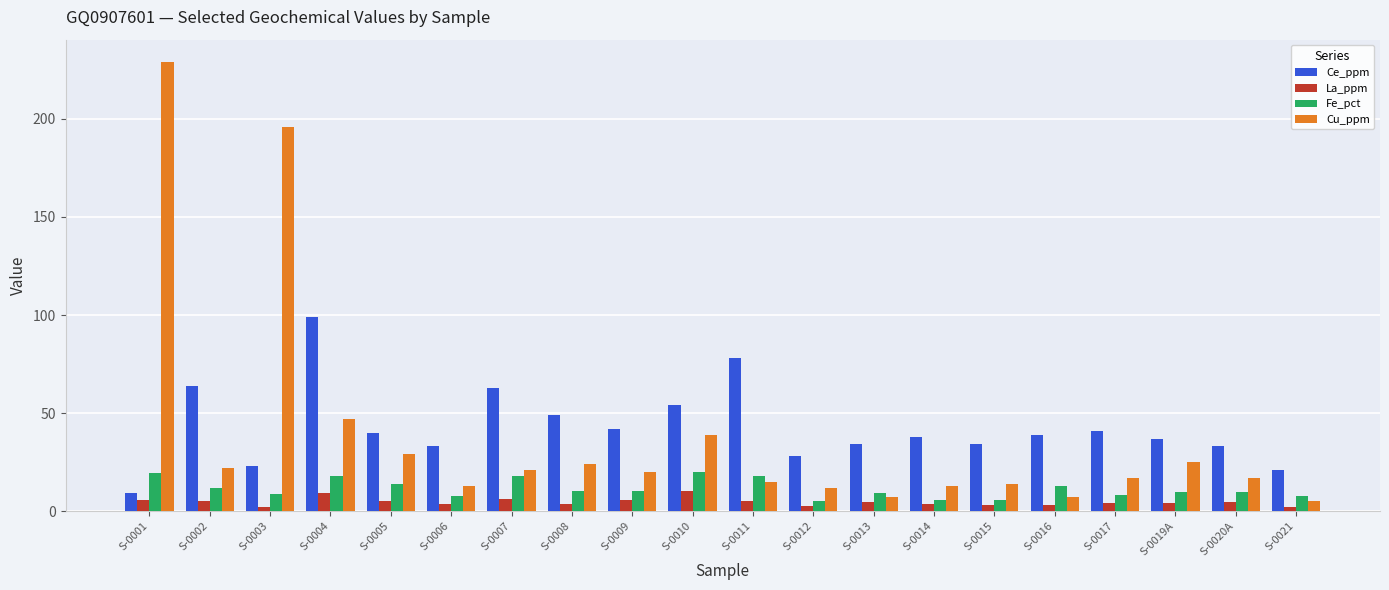

At S-0010, list the series in order from largest to smallest.

Ce_ppm, Cu_ppm, Fe_pct, La_ppm